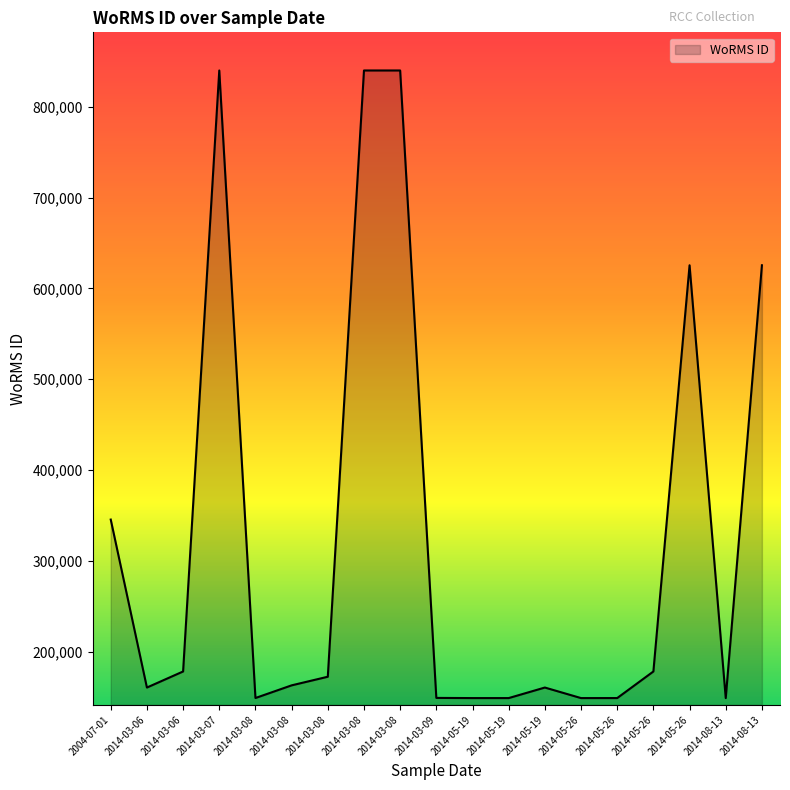

What is the sum of all values?

6171847